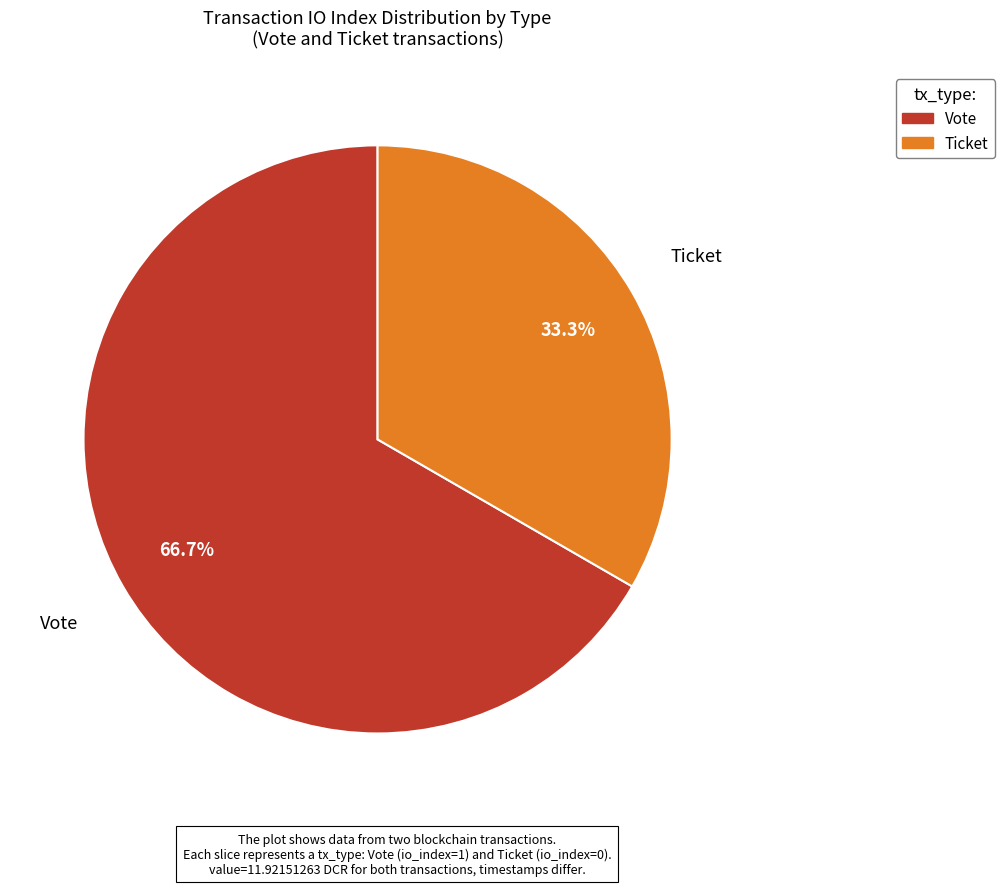

Which category has the smallest portion of the pie?

Ticket